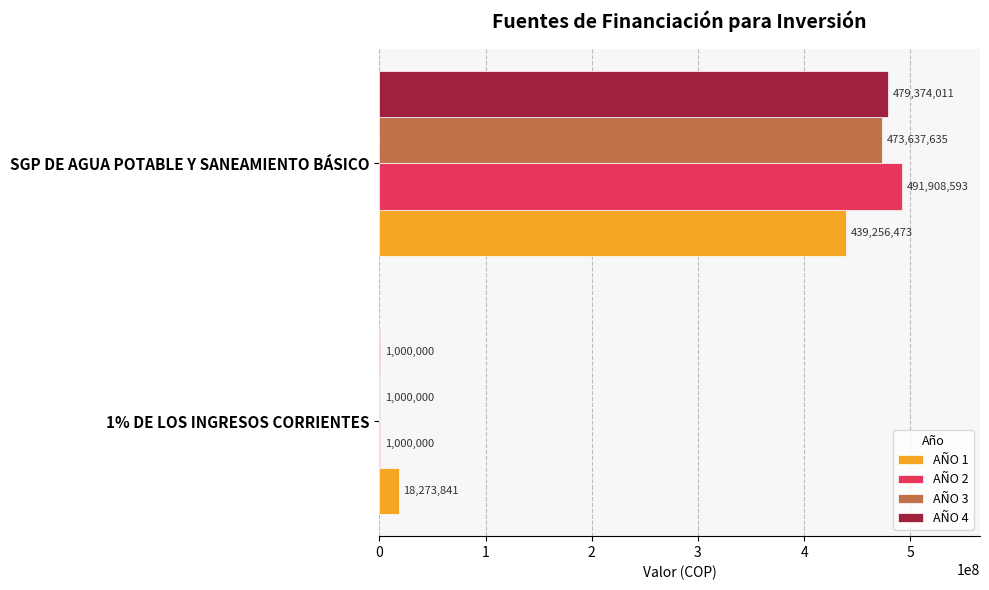

The AÑO 3 series shows 693167658 at SGP DE AGUA POTABLE Y SANEAMIENTO BÁSICO. True or false?

False